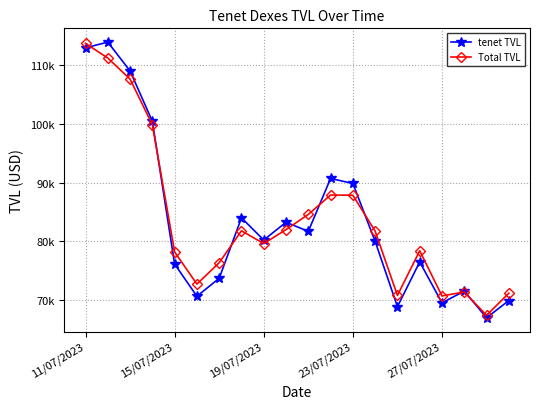

Is this an area chart (filled region under the line)?

No